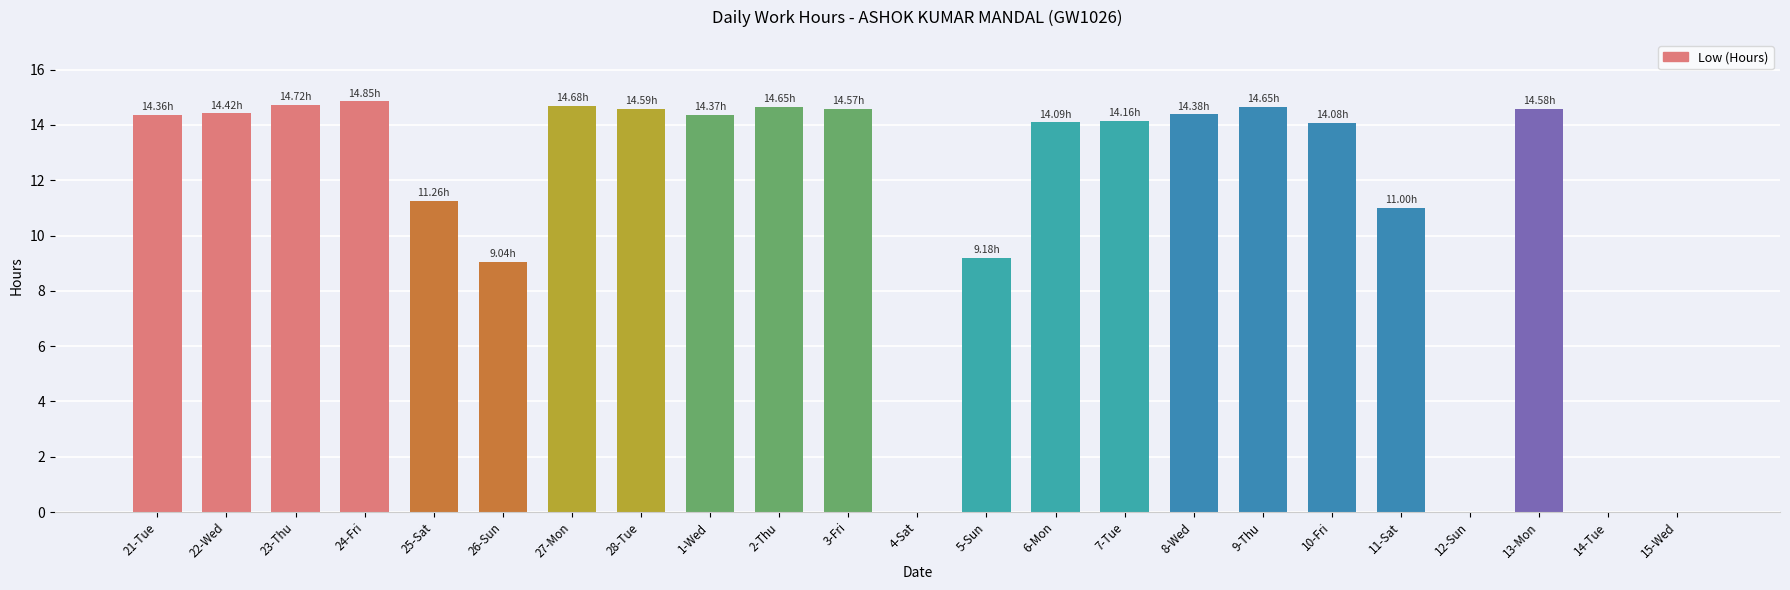

True or false: the data shows 16.4 at 5-Sun.

False